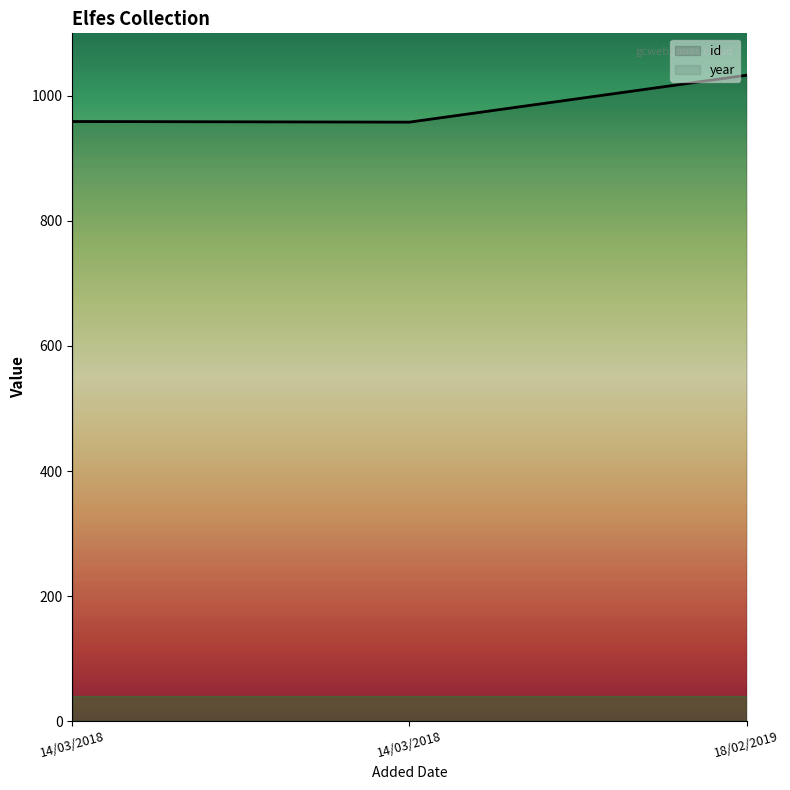

What is the average value?

983